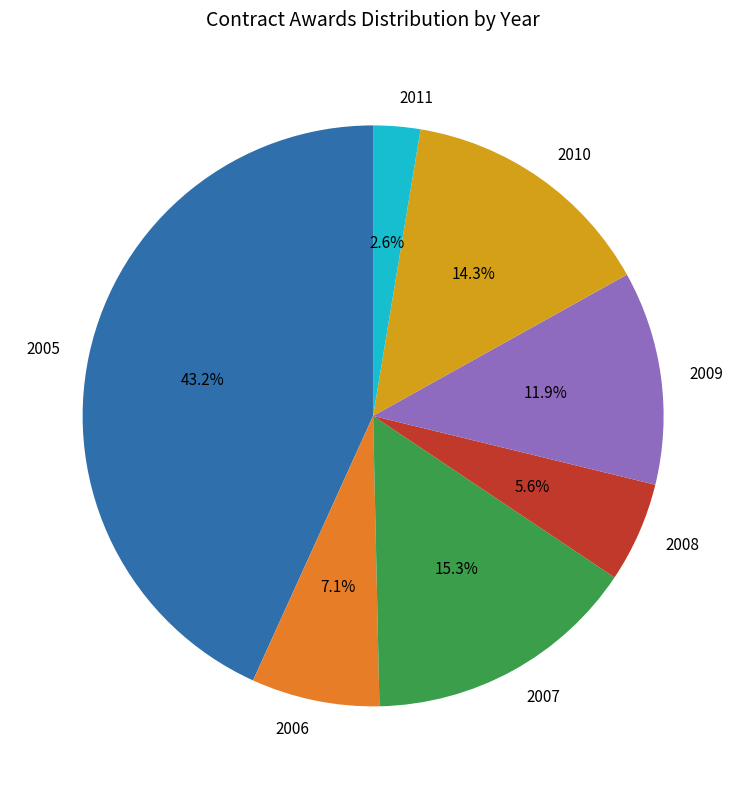

What is the total percentage of 2006 and 2009?

19.0%